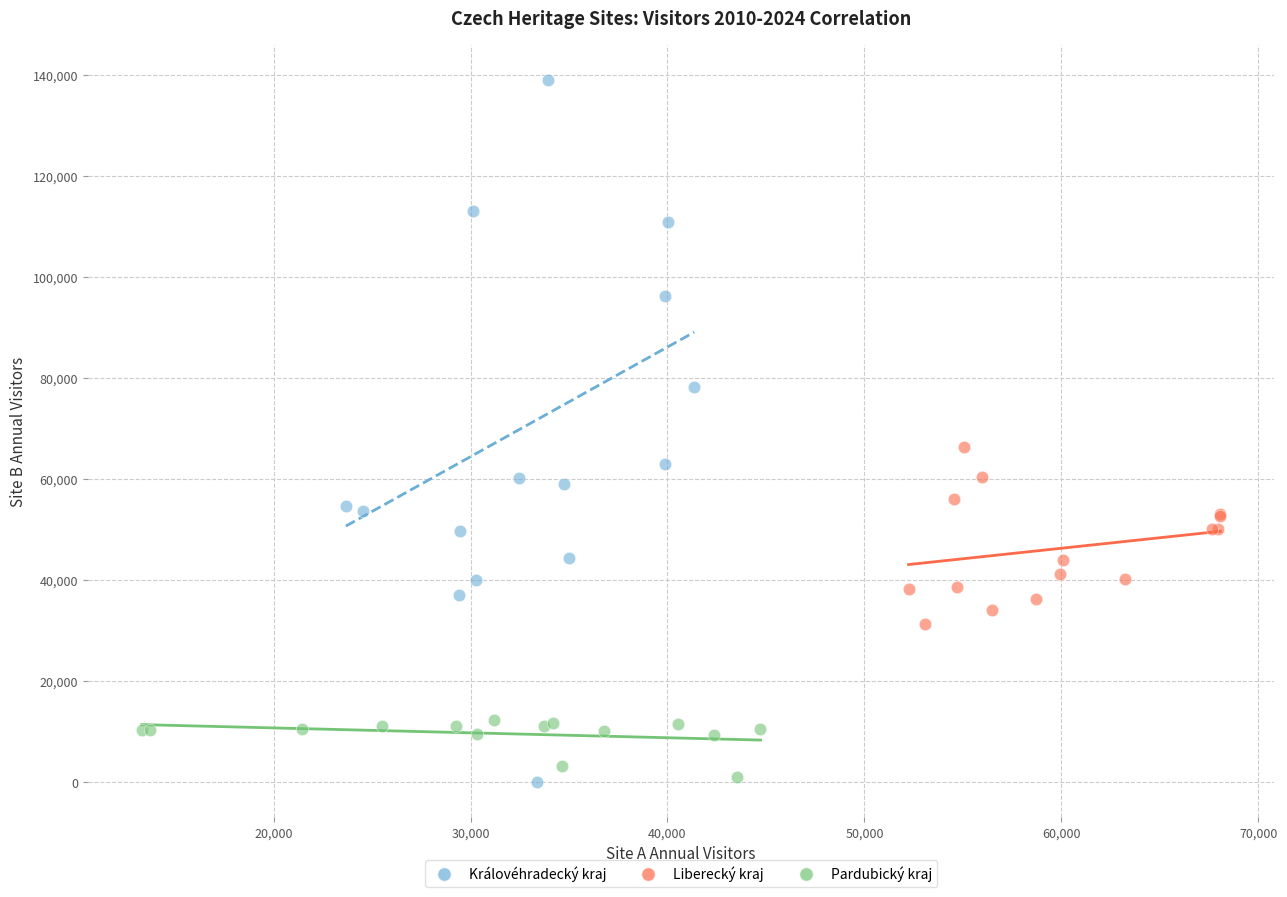

Which series has the widest spread of Y values?

Královéhradecký kraj